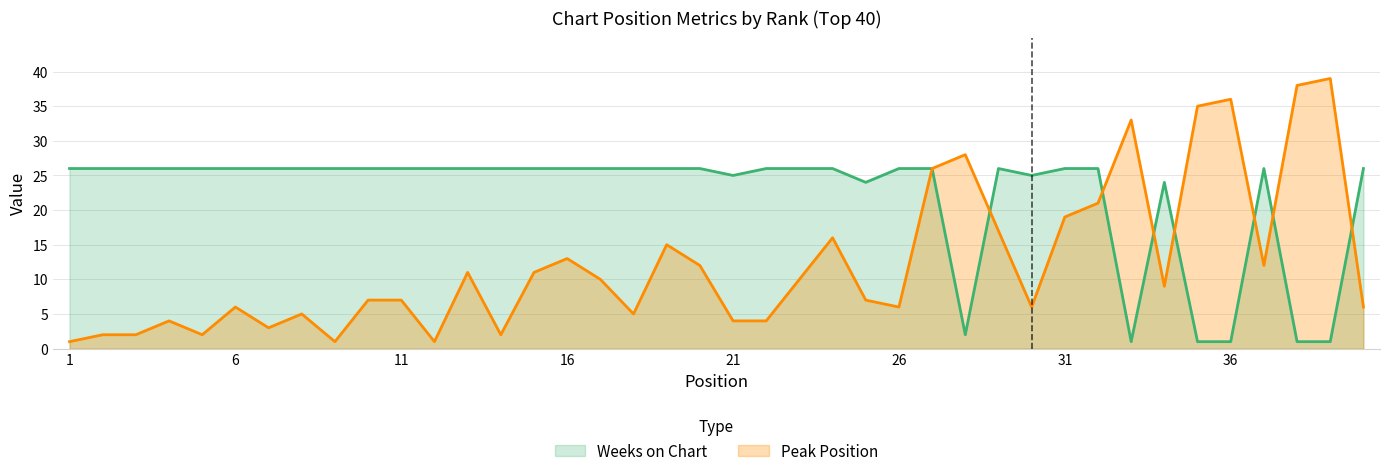

Where do Peak Position and Weeks on Chart first cross each other?

28 and 29